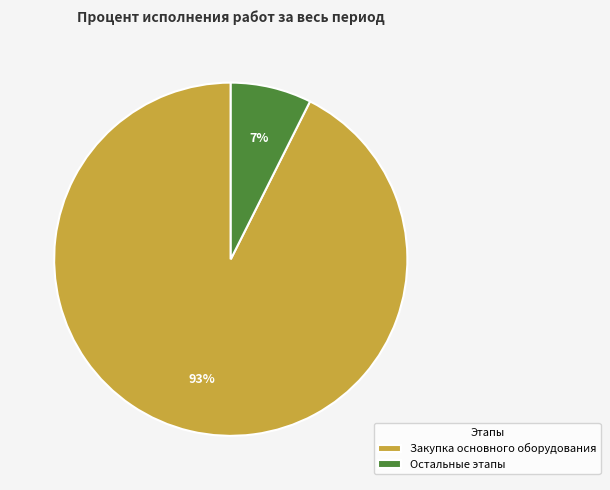

How many slices are in this pie chart?

2